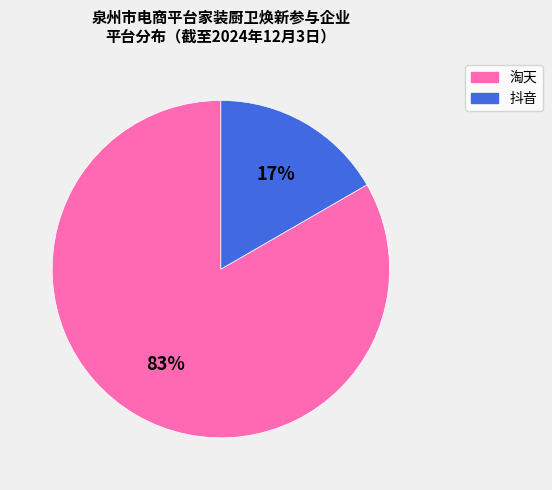

Which has a higher value, 抖音 or 淘天?

淘天